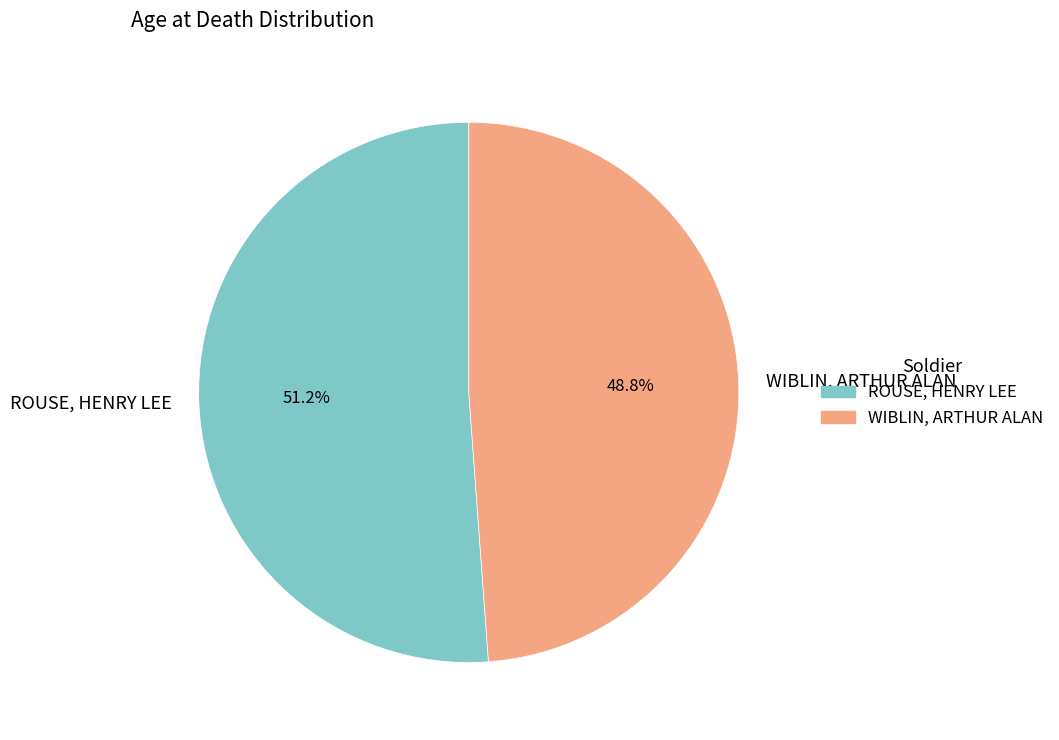

What percentage do WIBLIN, ARTHUR ALAN and ROUSE, HENRY LEE together represent?

100.0%